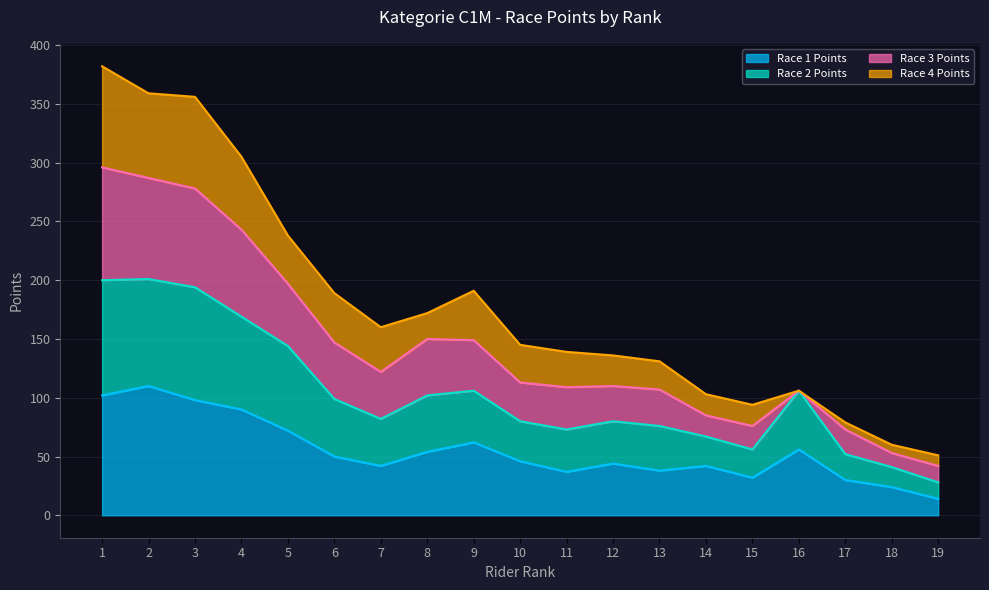

Is it true that Race 1 Points equals 17 at 16?

False